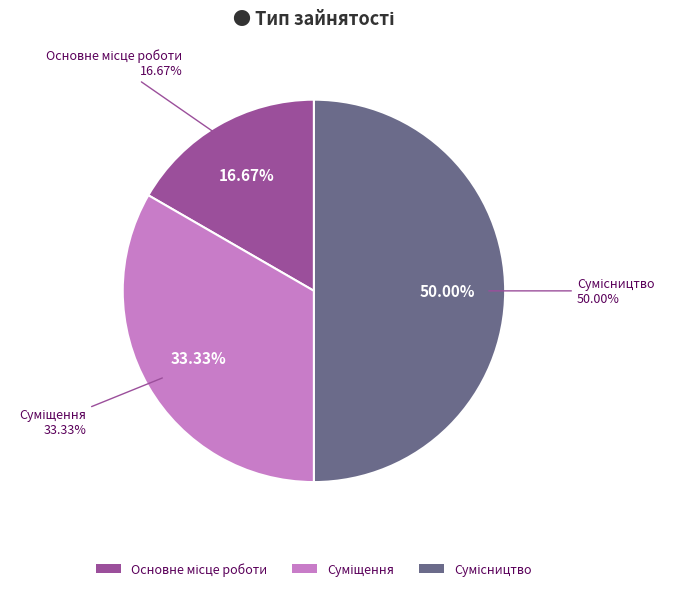

Is it true that Суміщення is 21% of the pie?

False